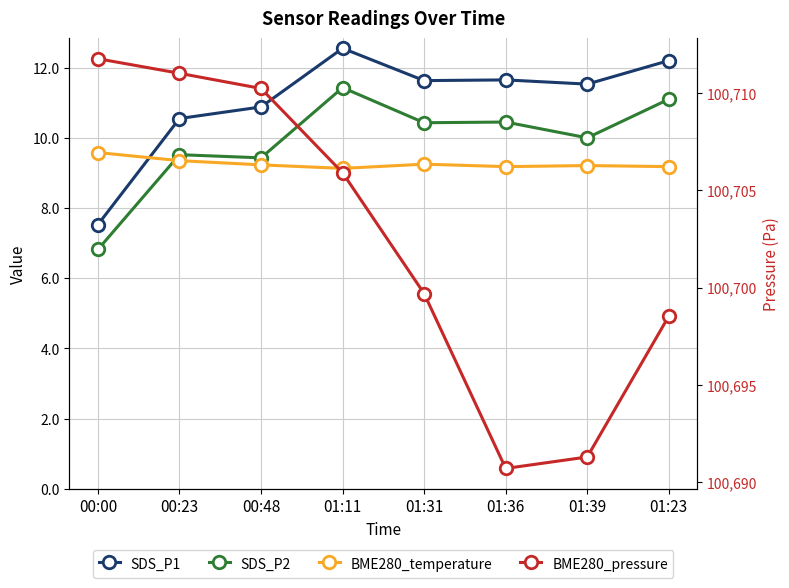

What is the average value of the SDS_P1 series?

11.1